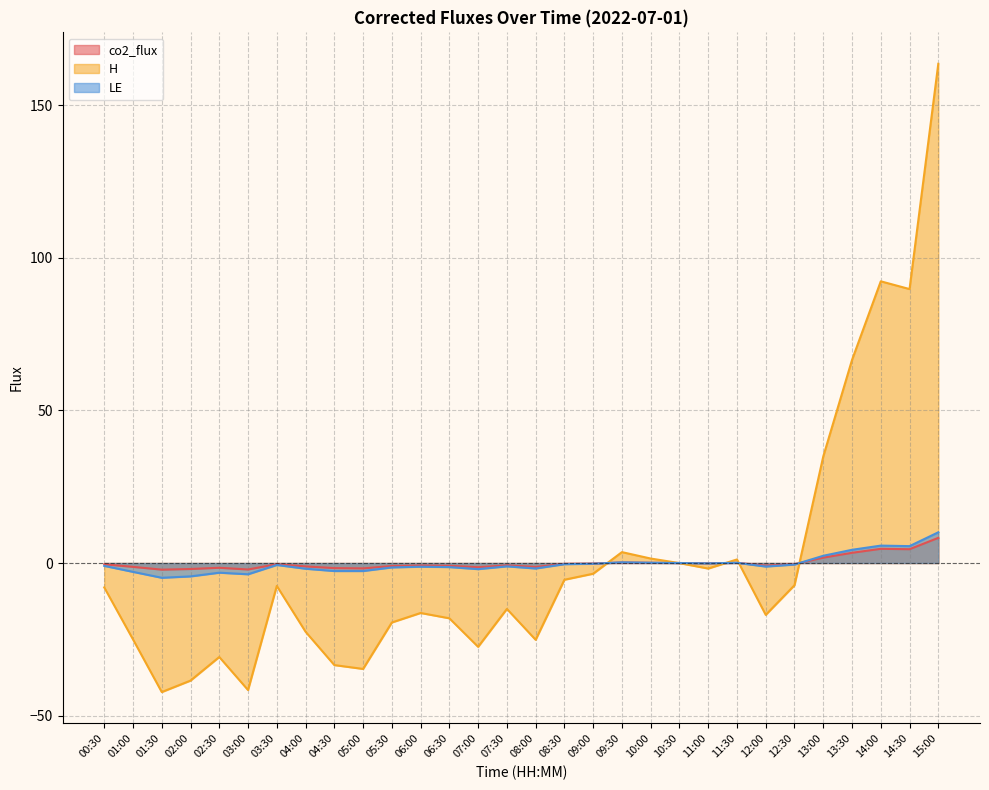

How many negative values does the co2_flux series have?

21